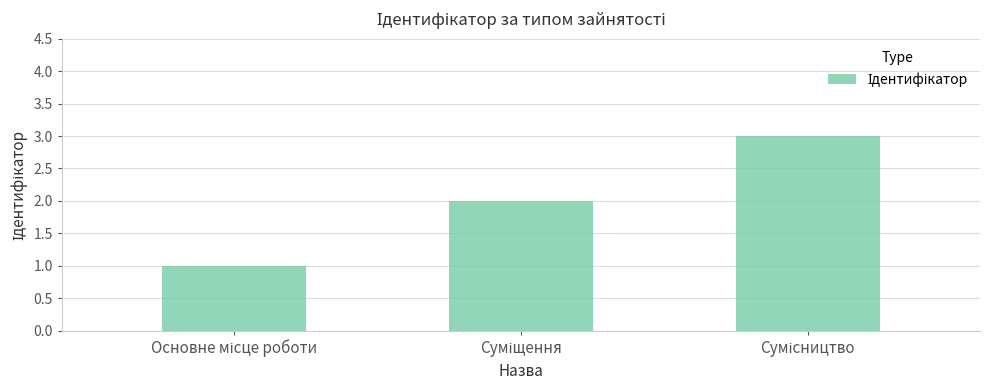

What is the sum of all values?

6